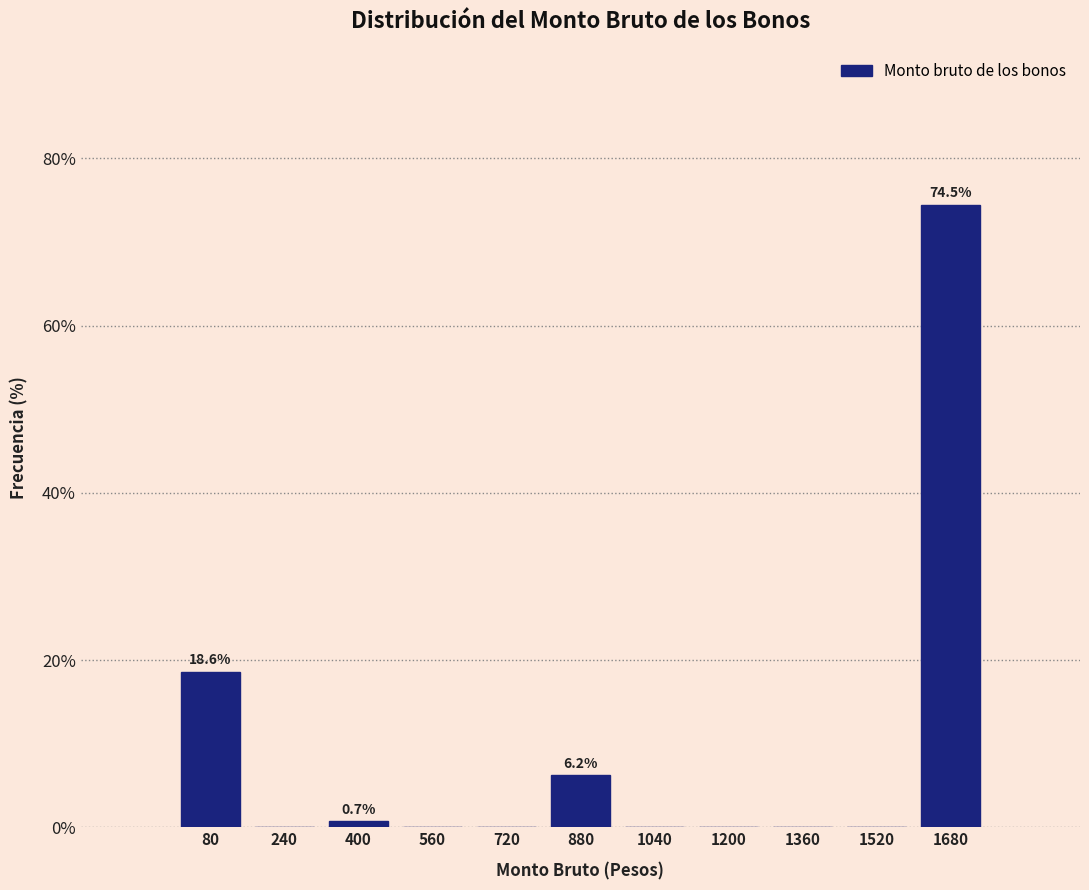

Over which range of the x-axis is the bar tallest?

1600 to 1760